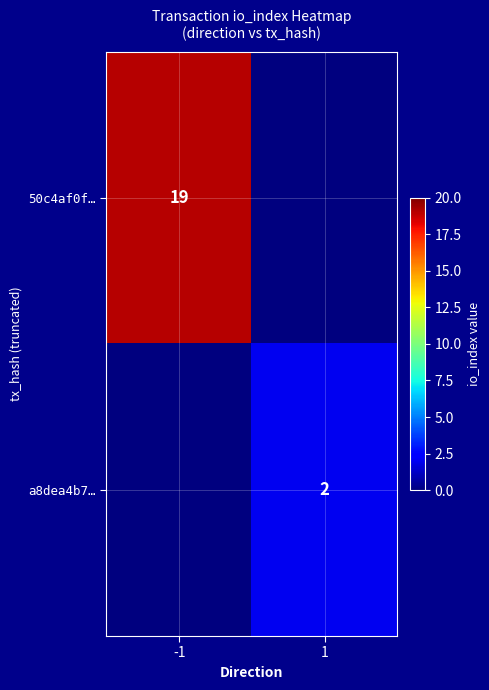

How many data points does each series have?

2